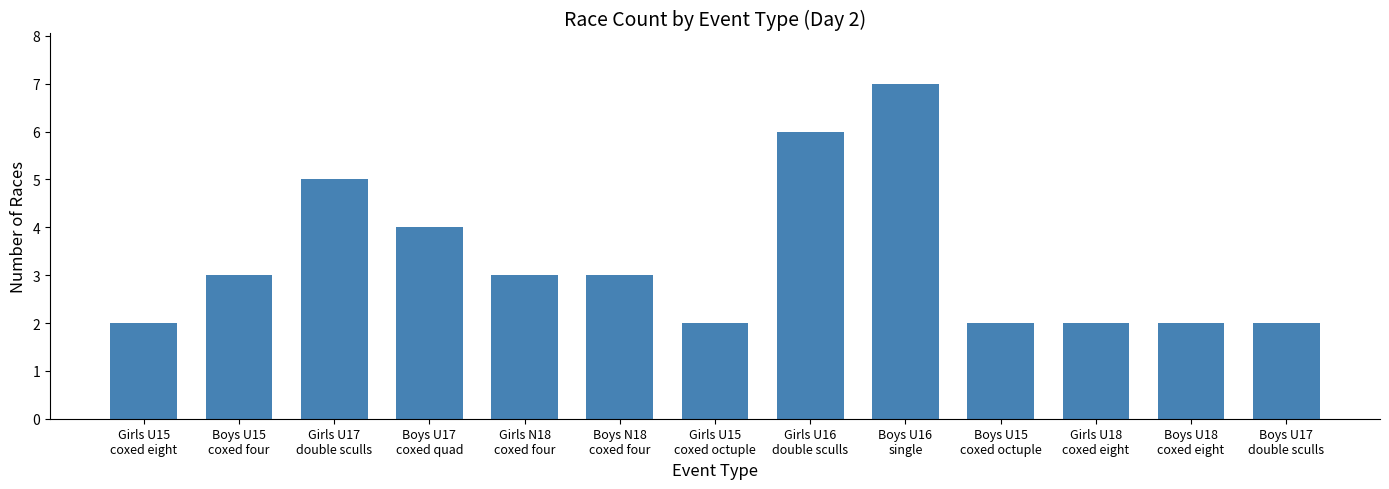

Where is the data nearest to the value 4?

Boys U17
coxed quad